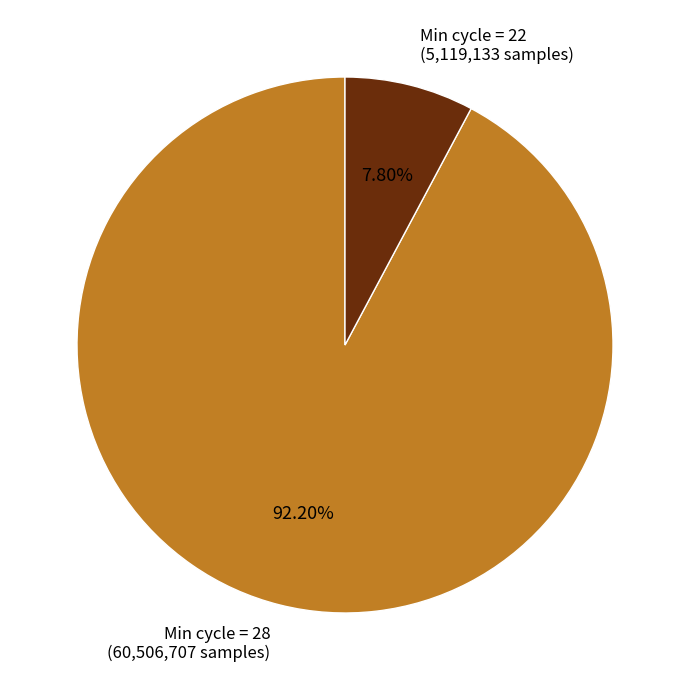

Does any single category account for the majority?

Yes